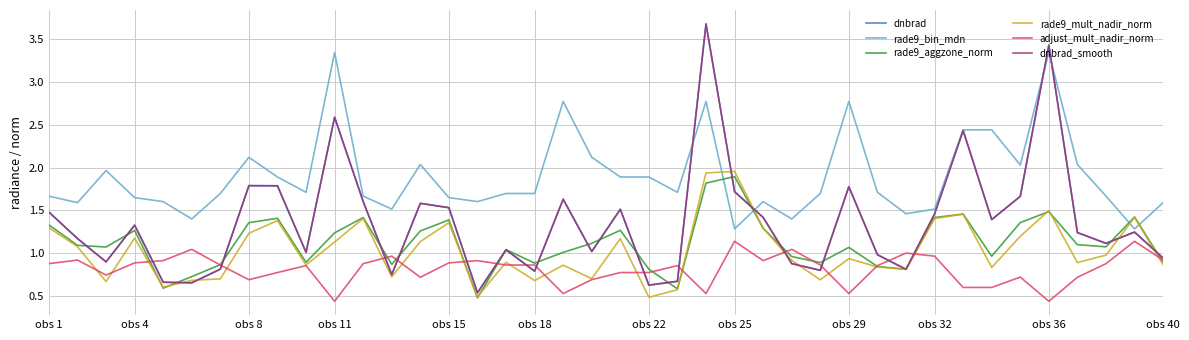

How many lines are shown in the chart?

6